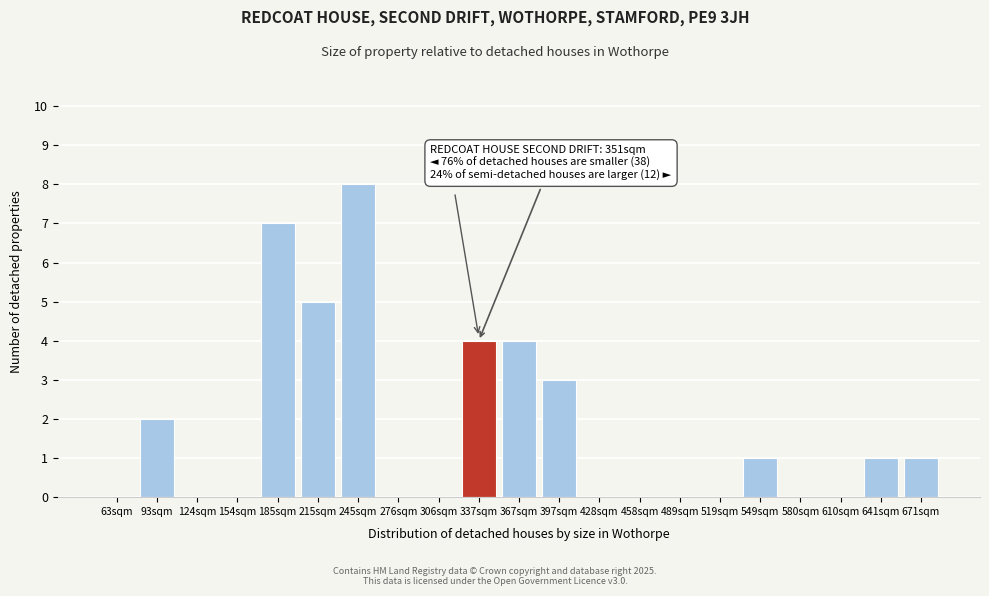

Reading right to left, what are all the values shown in this chart?

671sqm=1	641sqm=1	610sqm=0	580sqm=0	549sqm=1	519sqm=0	489sqm=0	458sqm=0	428sqm=0	397sqm=3	367sqm=4	337sqm=4	306sqm=0	276sqm=0	245sqm=8	215sqm=5	185sqm=7	154sqm=0	124sqm=0	93sqm=2	63sqm=0